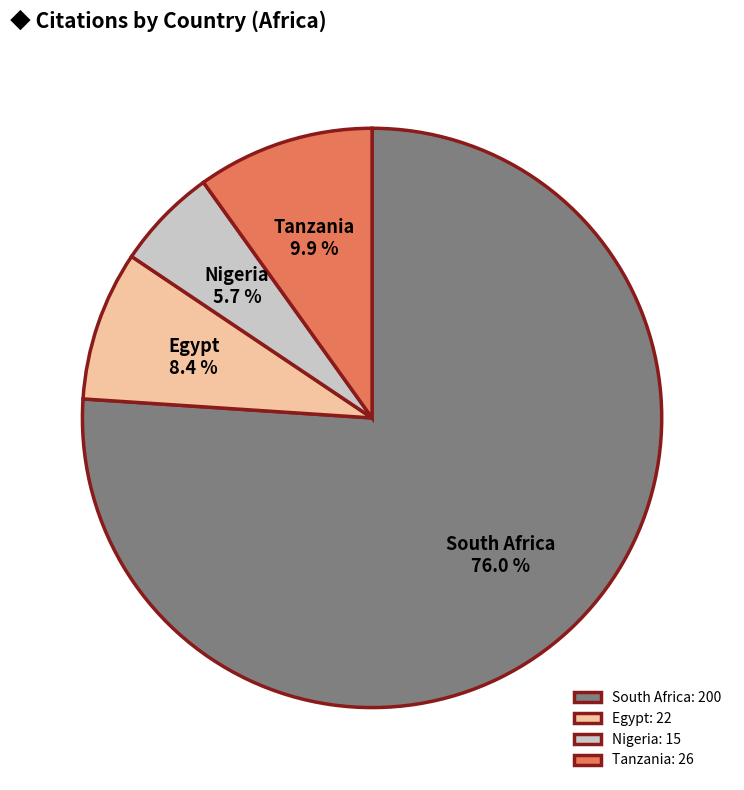

Is the sum of South Africa and Tanzania greater than half?

Yes